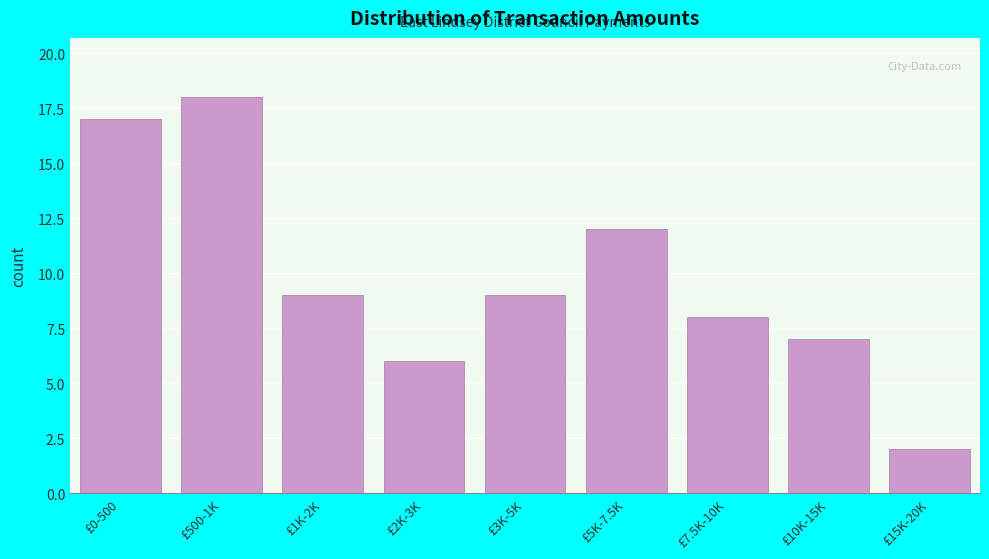

Reading left to right, what are all the values shown in this chart?

17	18	9	6	9	12	8	7	2